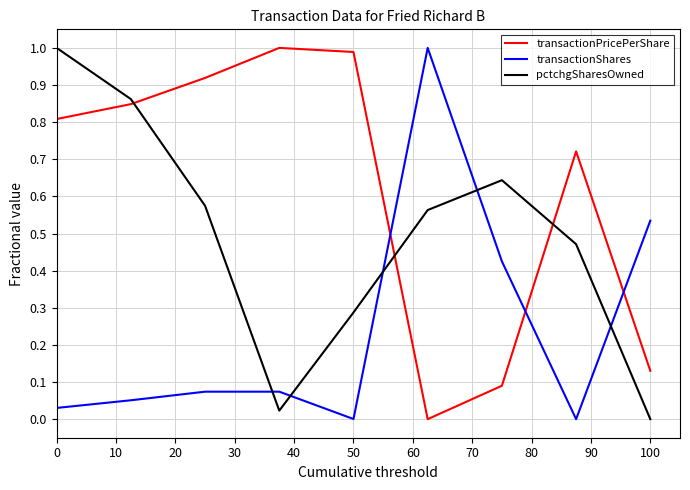

True or false: transactionPricePerShare and pctchgSharesOwned intersect in this chart.

True